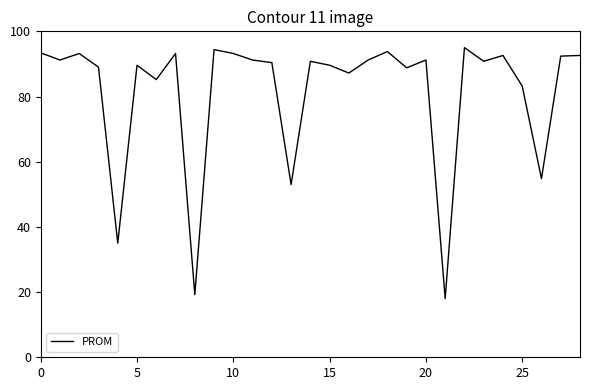

What is the minimum value shown in the chart?

18.0